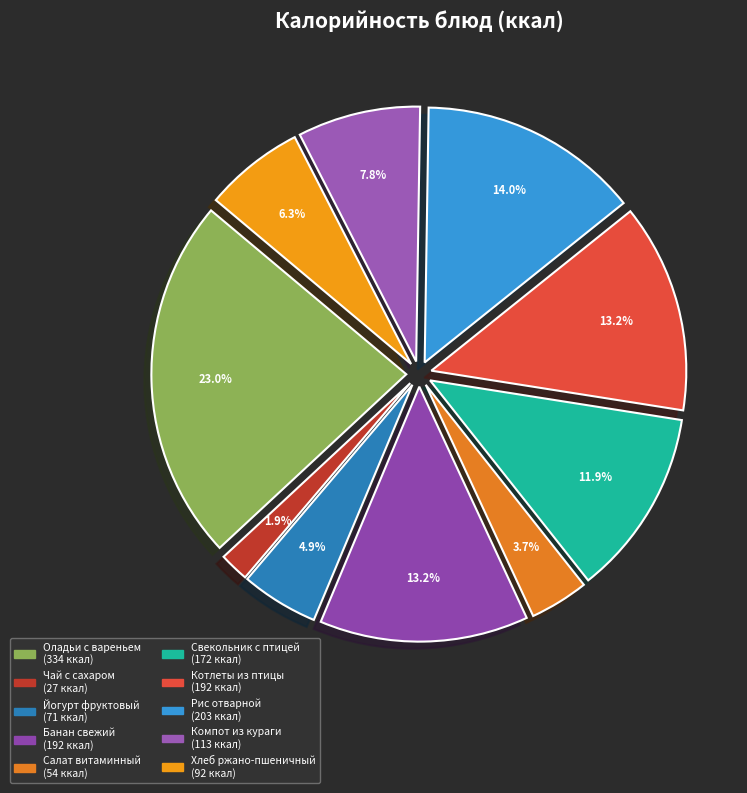

To the nearest percent, what percentage of the pie is Котлеты из птицы?

13%